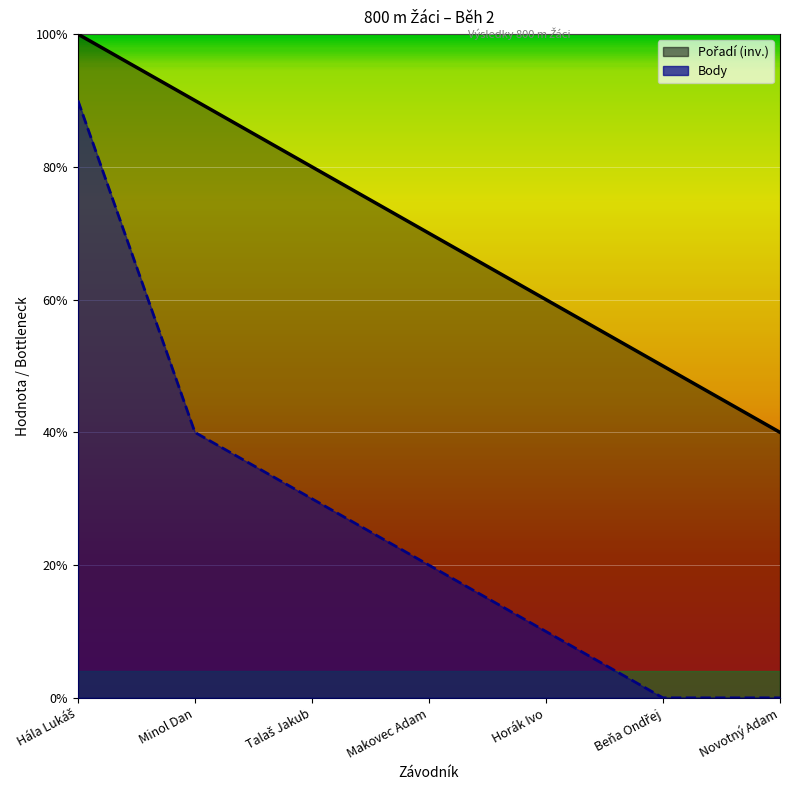

List the series in order of their overall mean, highest first.

Pořadí, Body